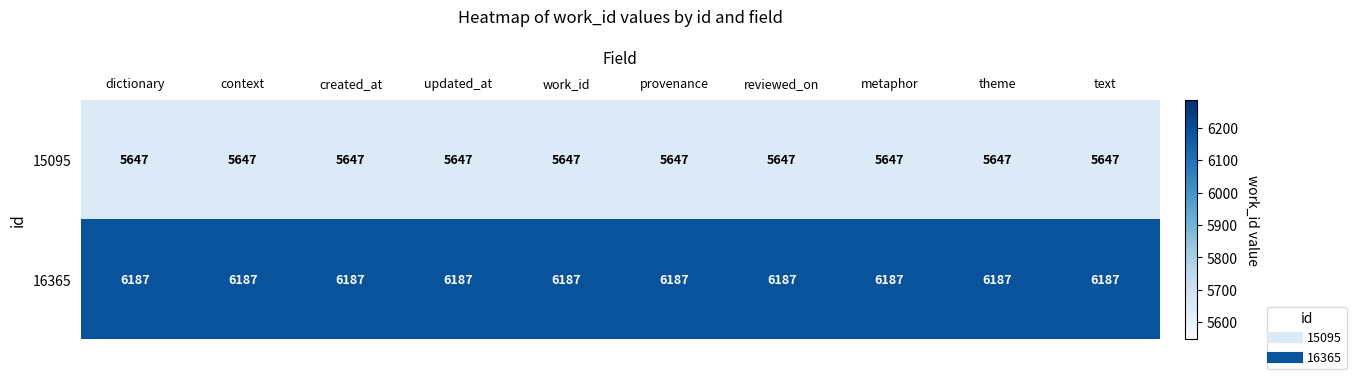

At how many categories does at least one series exceed 6040?

10